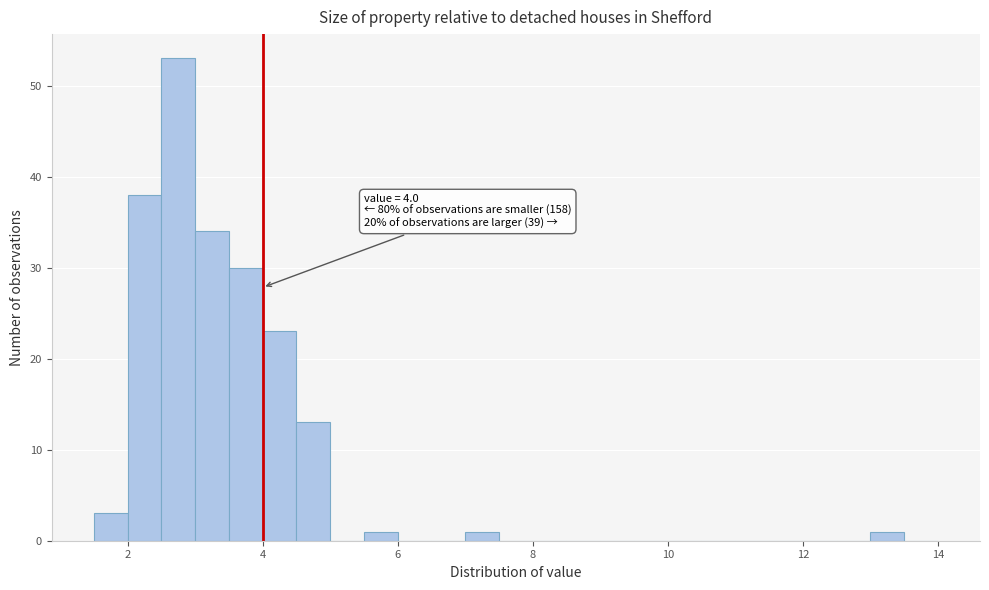

Around what value on the x-axis is the tallest bar? Give the approximate position of its centre, as read against the axis.

2.8